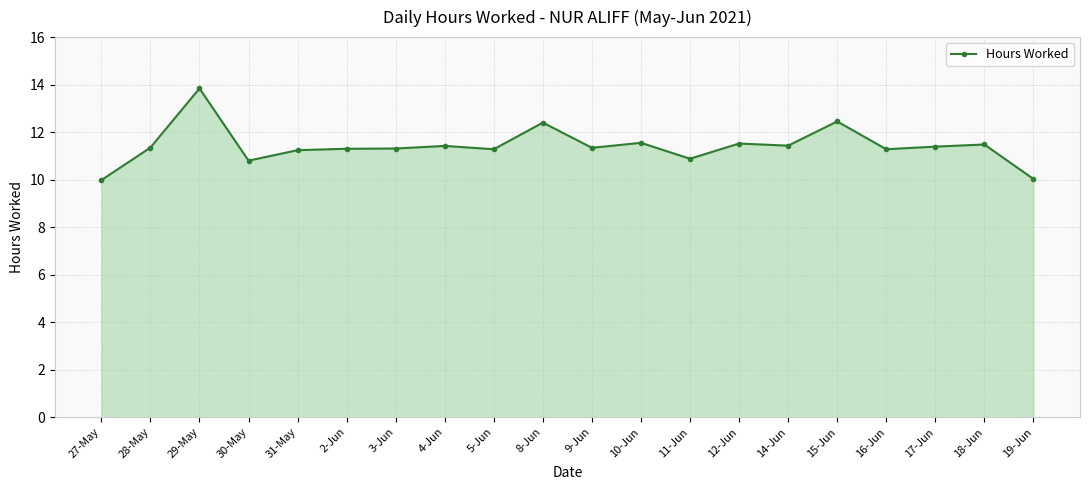

What is the difference between the maximum and minimum values?

3.9